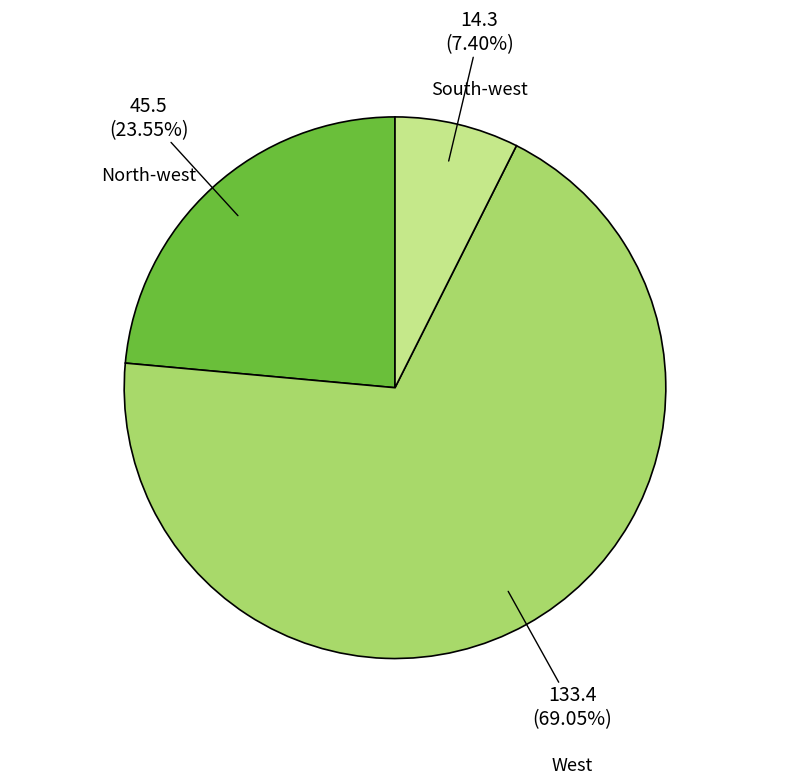

Is there a majority slice in this chart?

Yes